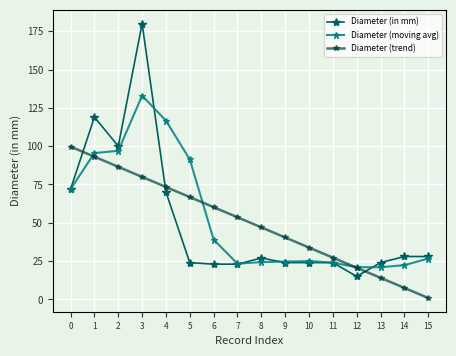

Which label corresponds to the smallest value in the chart?

15